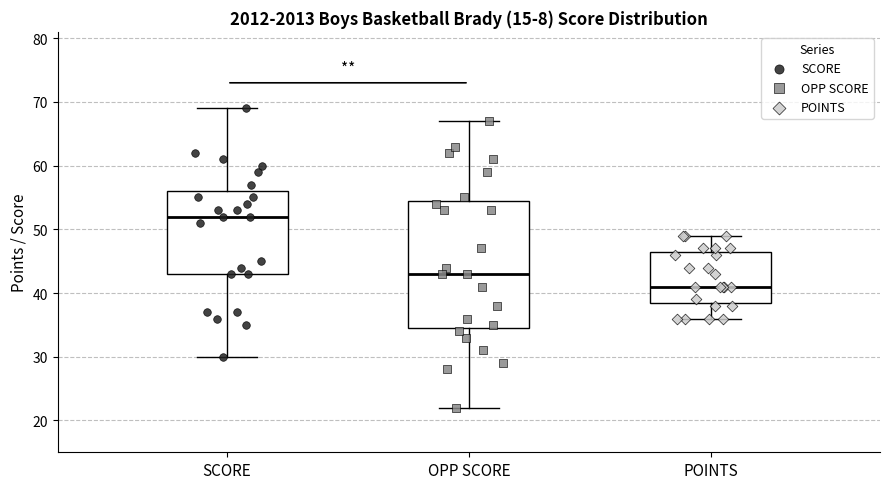

Reading left to right, transcribe this box plot: for each box, give where its median line is, the range the box spans, and where its two whiskers end, as read against the y-axis. The values are not printed on the chart, so give them approximately, as read against the axis.

SCORE: median 52, box 43 to 56, whiskers 30 to 69
OPP SCORE: median 43, box 35 to 55, whiskers 22 to 67
POINTS: median 41, box 39 to 47, whiskers 36 to 49